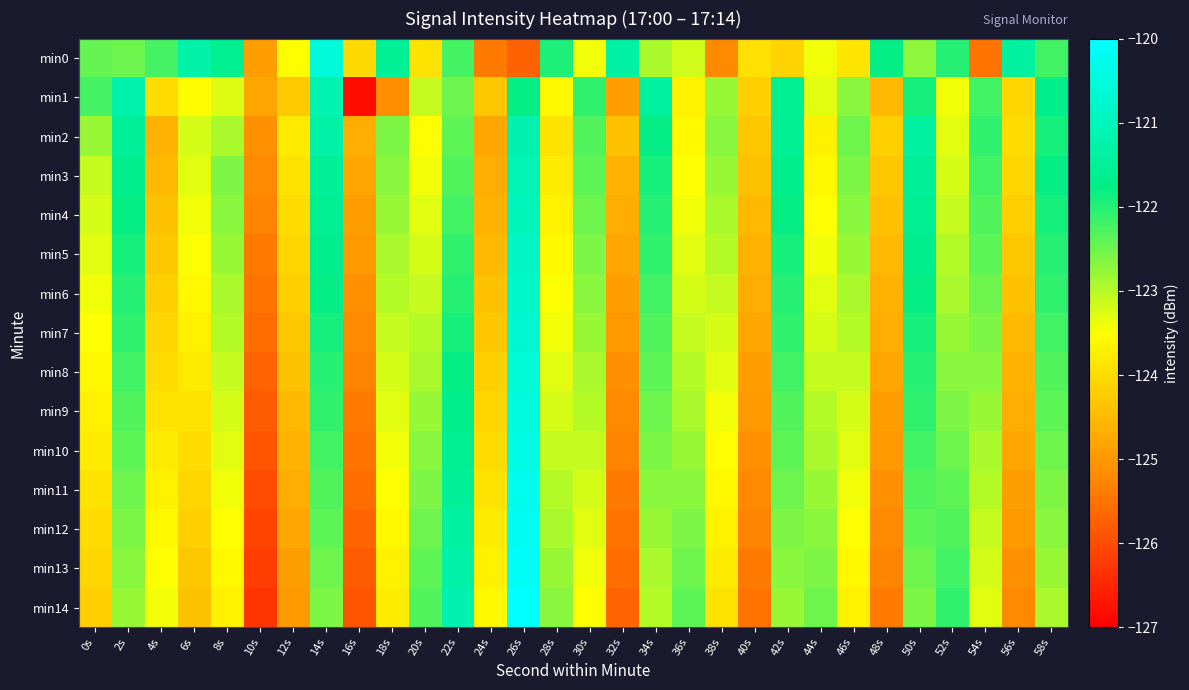

Which label corresponds to the smallest value in the chart?

16s